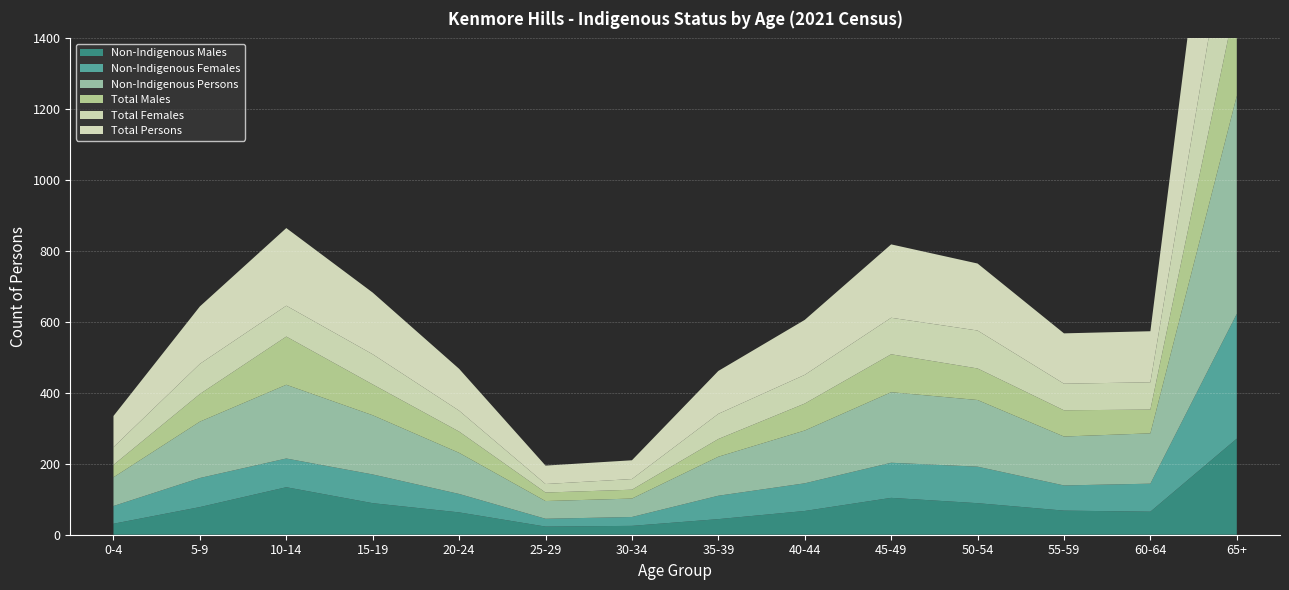

Reading left to right, list all the values displayed in this chart.

Non-Indigenous Males: 0-4=31	5-9=78	10-14=134	15-19=89	20-24=63	25-29=23	30-34=25	35-39=44	40-44=67	45-49=104	50-54=89	55-59=68	60-64=65	65+=271
Non-Indigenous Females: 0-4=50	5-9=82	10-14=81	15-19=81	20-24=52	25-29=22	30-34=25	35-39=66	40-44=78	45-49=99	50-54=103	55-59=71	60-64=79	65+=352
Non-Indigenous Persons: 0-4=81	5-9=159	10-14=208	15-19=167	20-24=116	25-29=50	30-34=52	35-39=110	40-44=149	45-49=199	50-54=188	55-59=138	60-64=142	65+=615
Total Males: 0-4=35	5-9=78	10-14=136	15-19=87	20-24=60	25-29=24	30-34=25	35-39=50	40-44=76	45-49=107	50-54=89	55-59=74	60-64=67	65+=278
Total Females: 0-4=50	5-9=85	10-14=87	15-19=85	20-24=59	25-29=24	30-34=30	35-39=71	40-44=81	45-49=103	50-54=107	55-59=75	60-64=77	65+=356
Total Persons: 0-4=88	5-9=162	10-14=219	15-19=174	20-24=118	25-29=52	30-34=53	35-39=121	40-44=155	45-49=207	50-54=189	55-59=142	60-64=144	65+=631